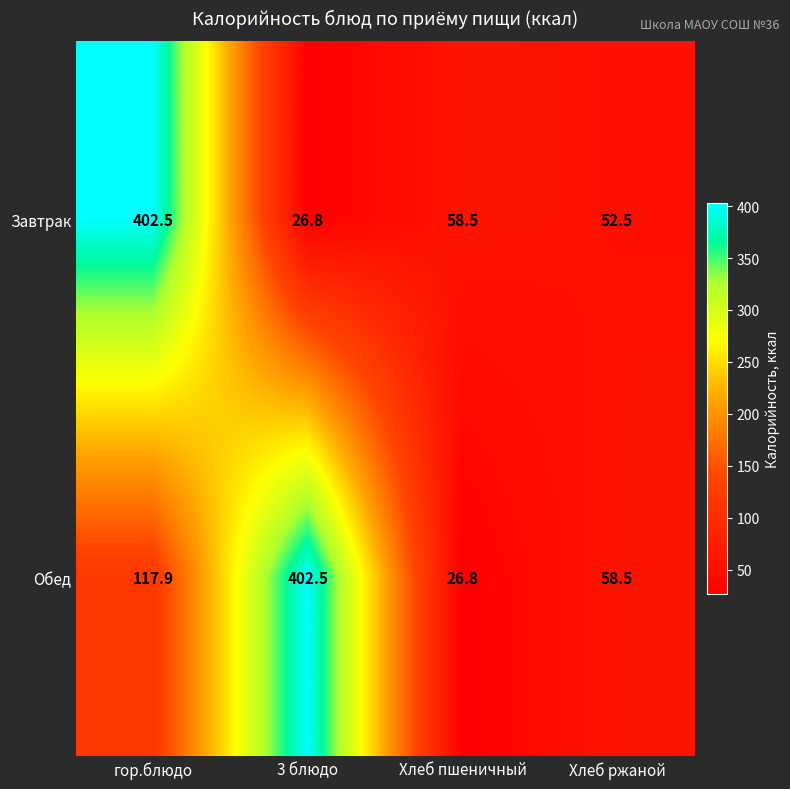

At which label does Обед reach its minimum?

Хлеб пшеничный